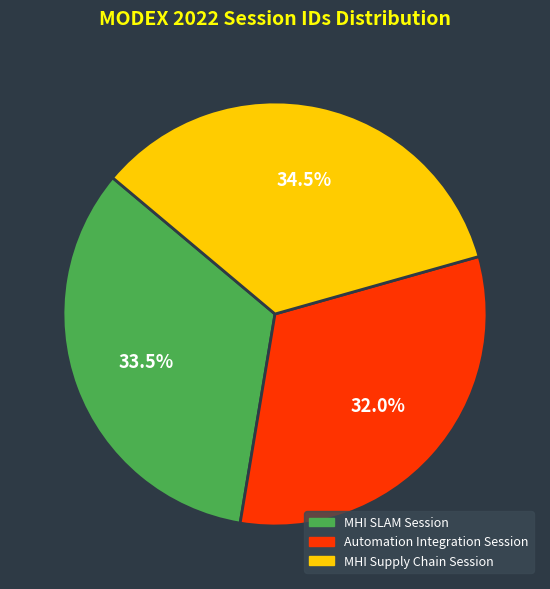

Which slice is the largest?

MHI Supply Chain Session